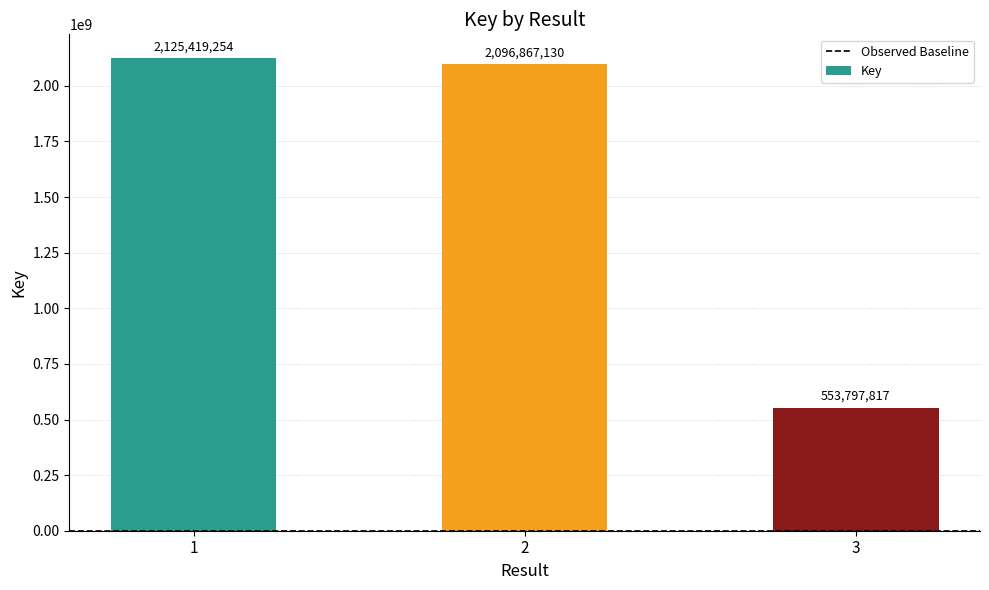

How many values are below 2096867130?

1